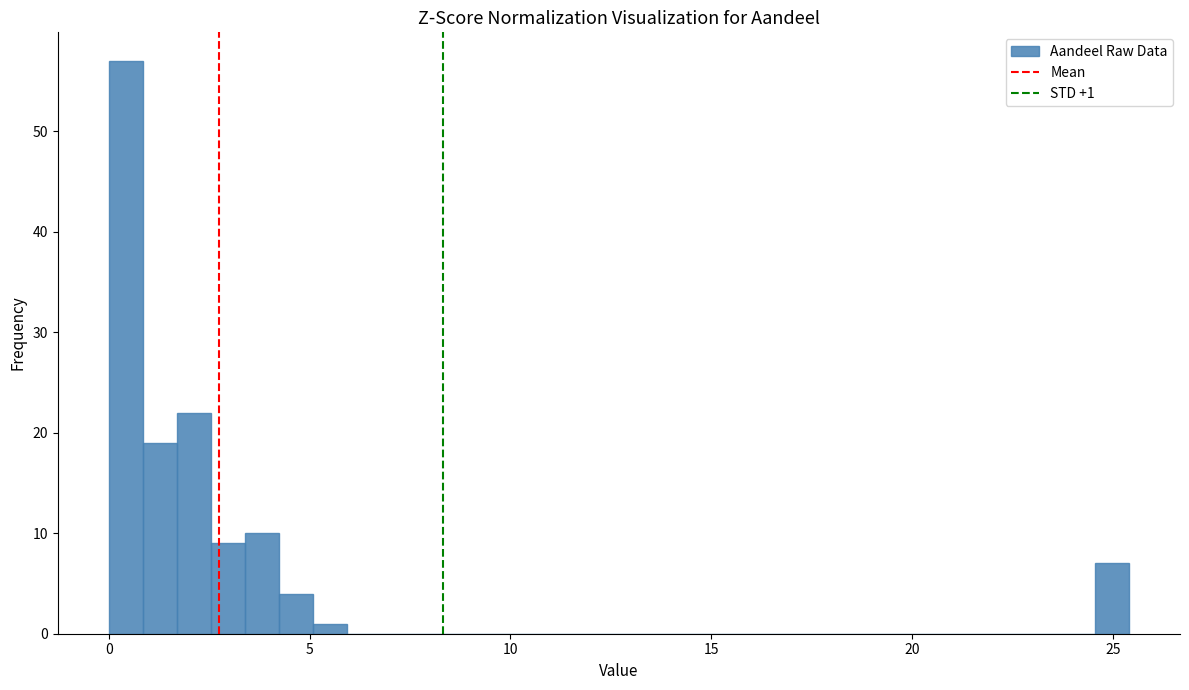

Around what value on the x-axis is the tallest bar? Give the approximate position of its centre, as read against the axis.

0.5